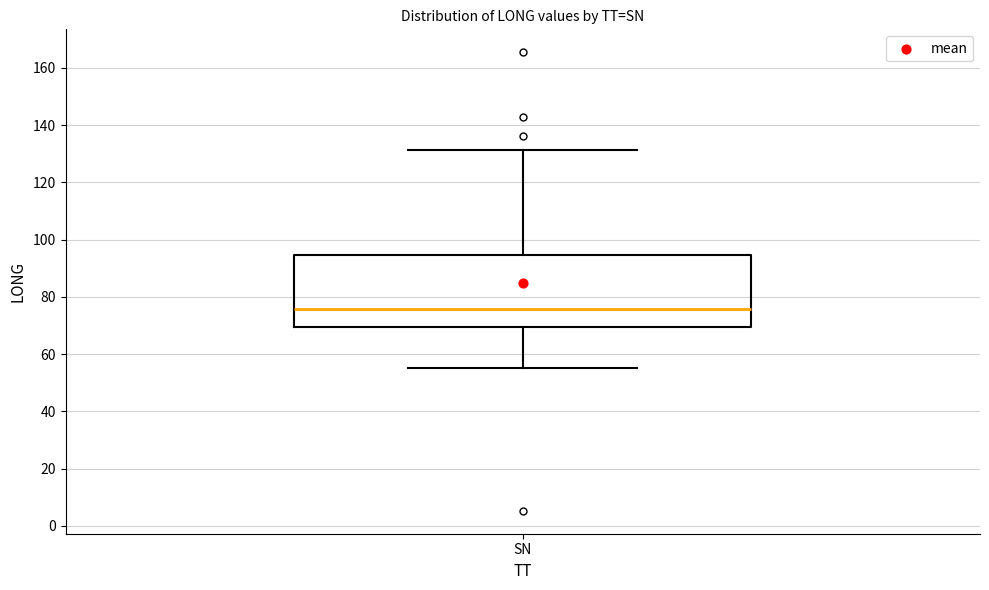

Read this box plot against the y-axis: the position of the median line, the range covered by the box, and the ends of both whiskers. The values are not printed on the chart, so give them approximately, as read against the axis.

median 76, box 70 to 94, whiskers 56 to 132